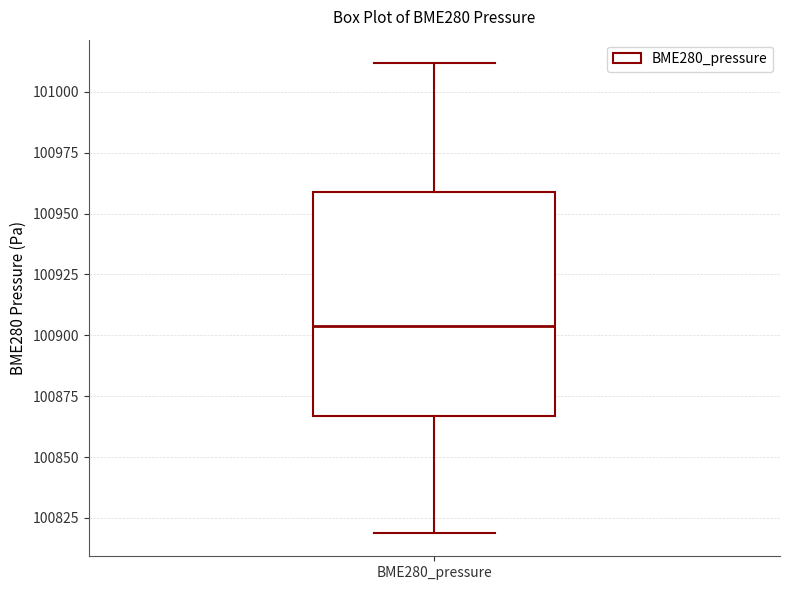

Transcribe this box plot: give where the median line is, the range the box spans, and where the two whiskers end, as read against the y-axis. The values are not printed on the chart, so give them approximately, as read against the axis.

median 100905, box 100865 to 100960, whiskers 100820 to 101010